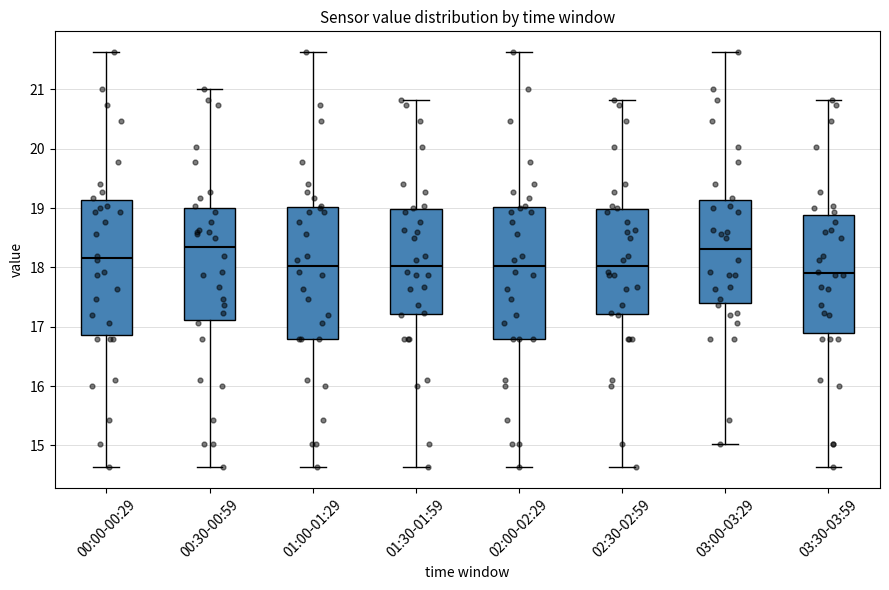

Reading left to right, read every box against the y-axis: the position of its median line, the range the box covers, and the ends of its whiskers. The values are not printed on the chart, so give them approximately, as read against the axis.

00:00-00:29: median 18.2, box 16.9 to 19.1, whiskers 14.6 to 21.6
00:30-00:59: median 18.4, box 17.1 to 19.0, whiskers 14.6 to 21.0
01:00-01:29: median 18.0, box 16.8 to 19.0, whiskers 14.6 to 21.6
01:30-01:59: median 18.0, box 17.2 to 19.0, whiskers 14.6 to 20.8
02:00-02:29: median 18.0, box 16.8 to 19.0, whiskers 14.6 to 21.6
02:30-02:59: median 18.0, box 17.2 to 19.0, whiskers 14.6 to 20.8
03:00-03:29: median 18.3, box 17.4 to 19.1, whiskers 15.0 to 21.6
03:30-03:59: median 17.9, box 16.9 to 18.9, whiskers 14.6 to 20.8